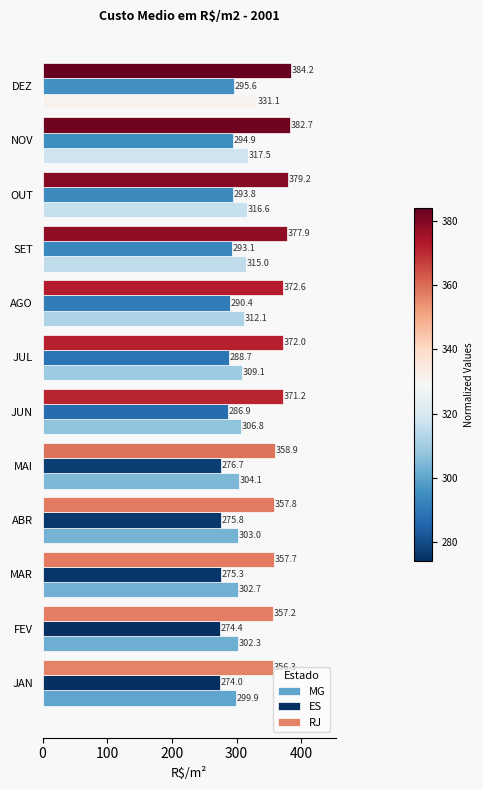

The RJ series shows 372.6 at AGO. True or false?

True